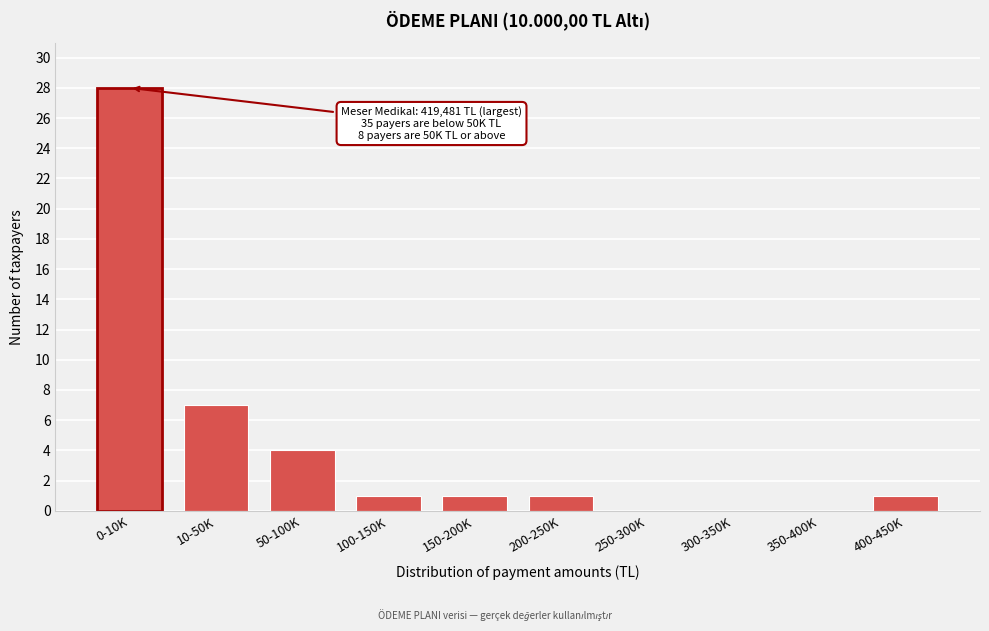

Reading left to right, list all the values displayed in this chart.

0-10K=28	10-50K=7	50-100K=4	100-150K=1	150-200K=1	200-250K=1	250-300K=0	300-350K=0	350-400K=0	400-450K=1